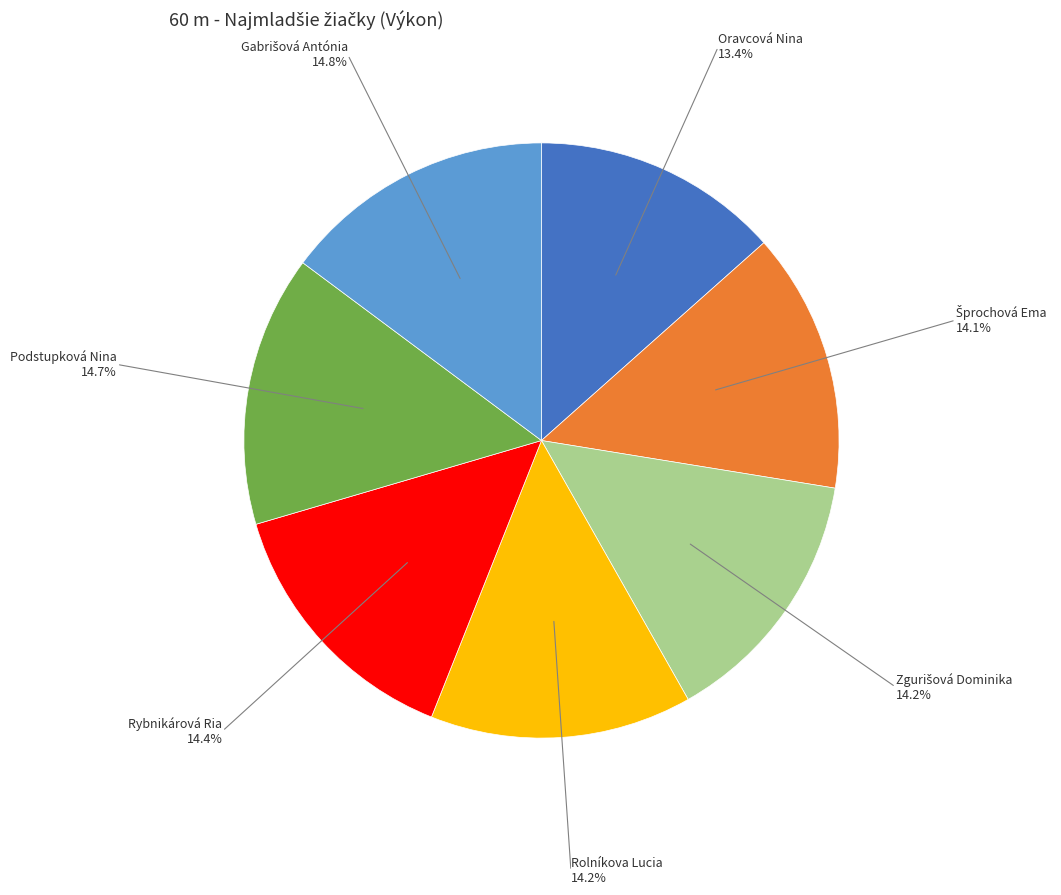

Is it true that Podstupková Nina is 2% of the pie?

False